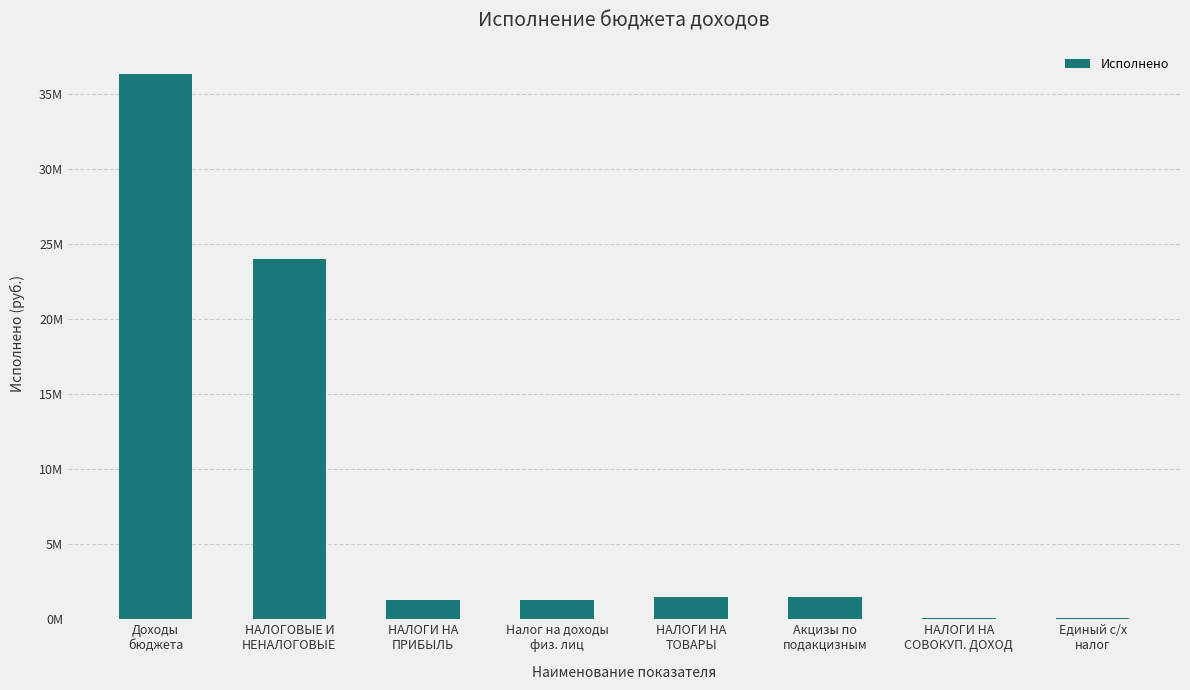

Is it true that the value at НАЛОГИ НА
СОВОКУП. ДОХОД is 112996.3?

True